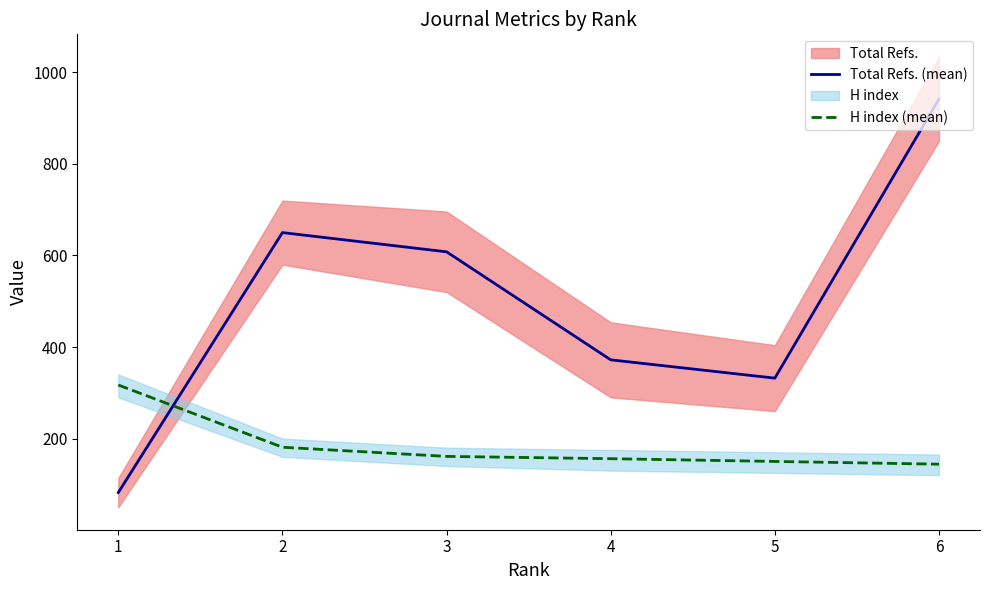

What is the difference between the maximum and minimum values in the Total Refs. (mean) series?

860